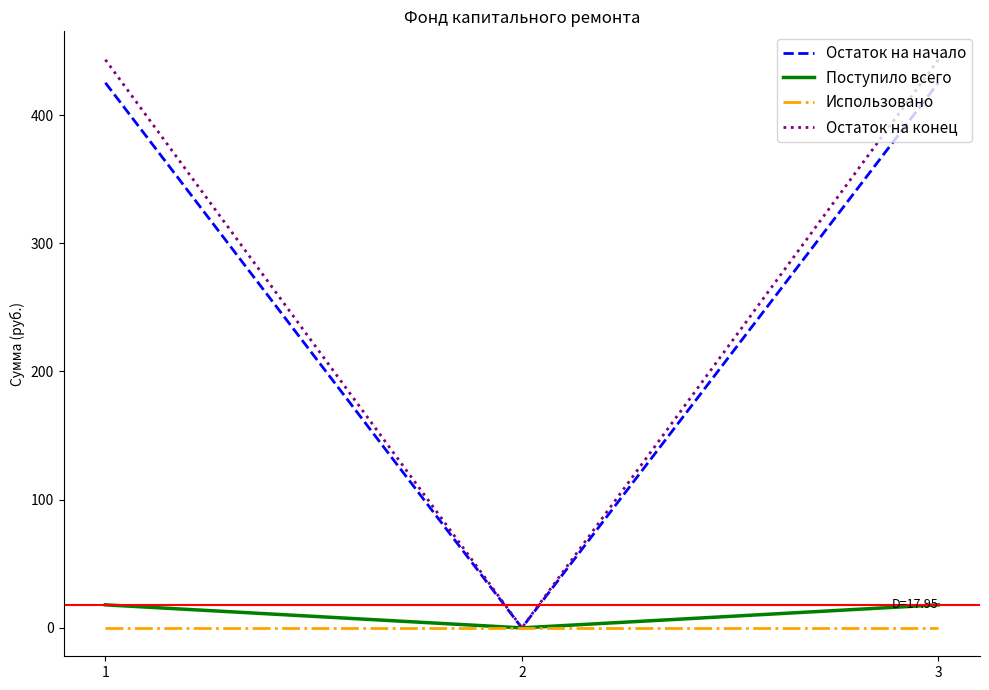

Does the chart display data point markers on the line(s)?

No